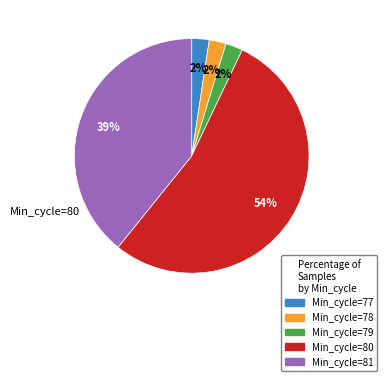

Do Min_cycle=80 and Min_cycle=79 together represent more than half of the pie?

Yes